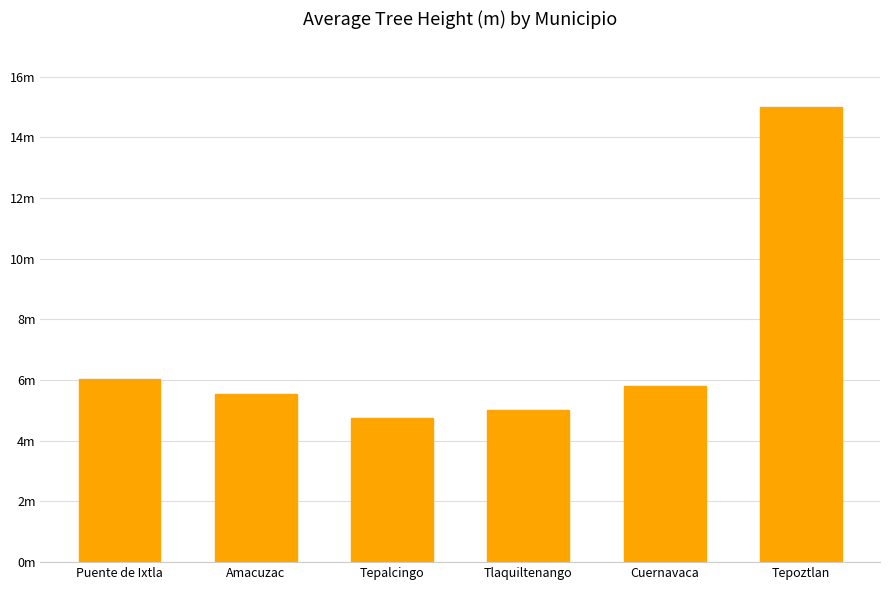

What value does the data have at Puente de Ixtla?

6.0